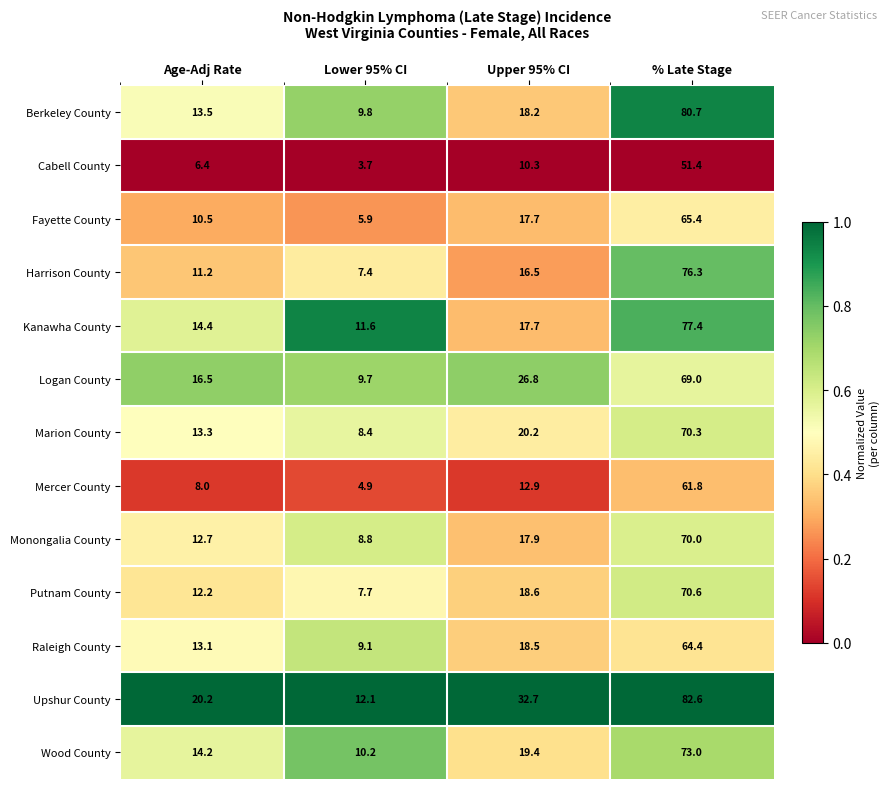

What is the difference between the highest and lowest values at Upper 95% CI?

22.4